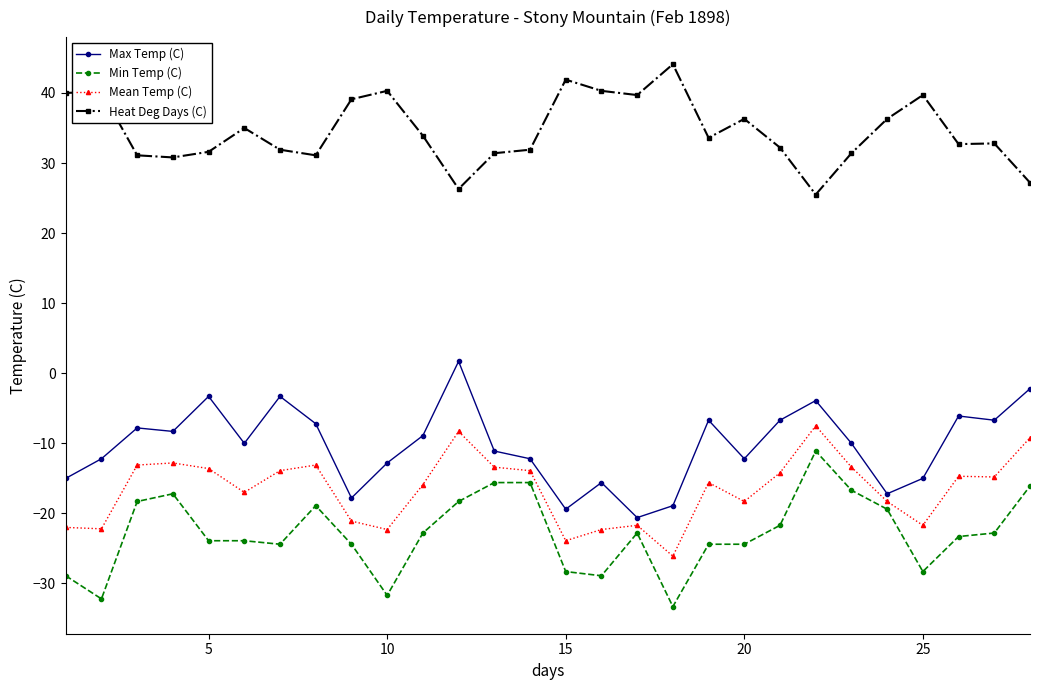

How many lines are shown in the chart?

4